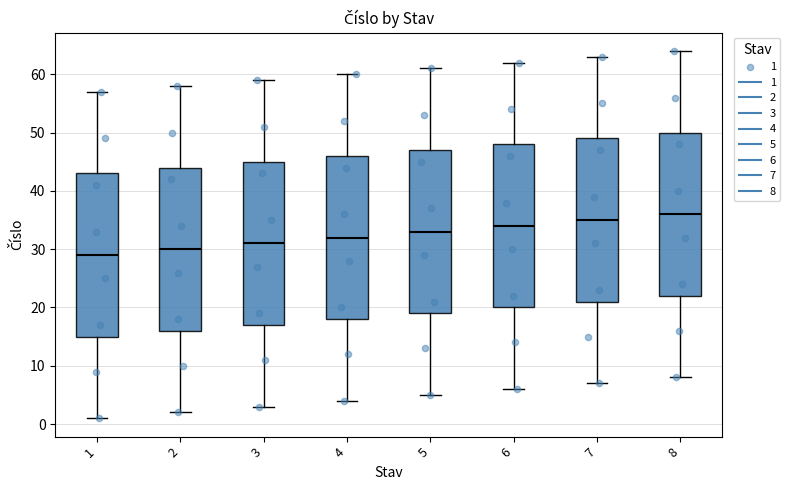

Which box has the highest median line?

8